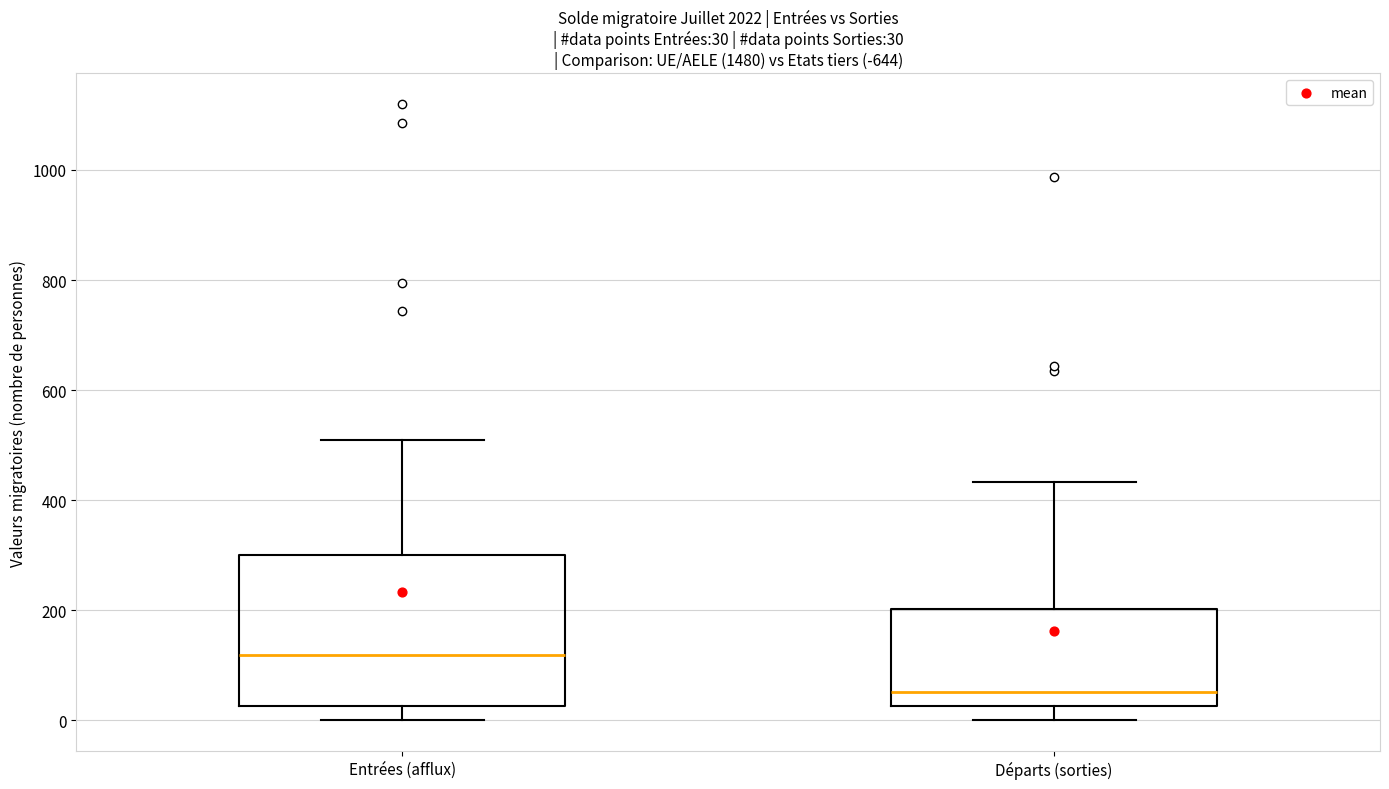

Comparing the boxes themselves (not the whiskers), which one is the tallest?

Entrées (afflux)